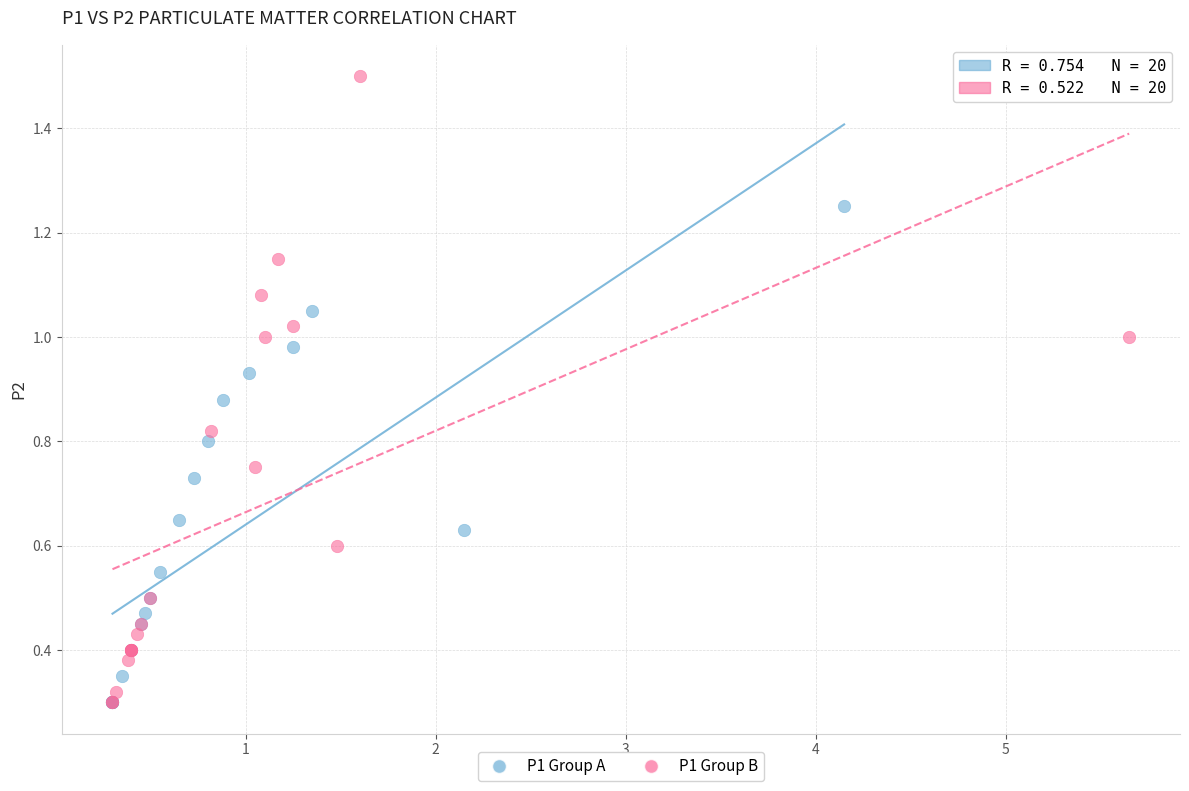

Which series reaches the maximum Y coordinate?

P1 Group B